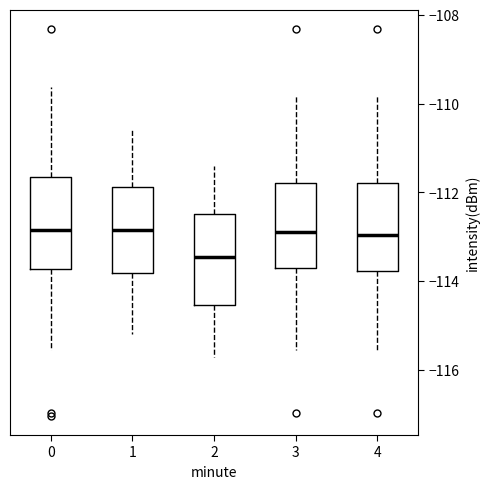

Where is the lower edge of the box at x = 3 on the y-axis? The values are not printed on the chart, so give them approximately, as read against the axis.

-113.8